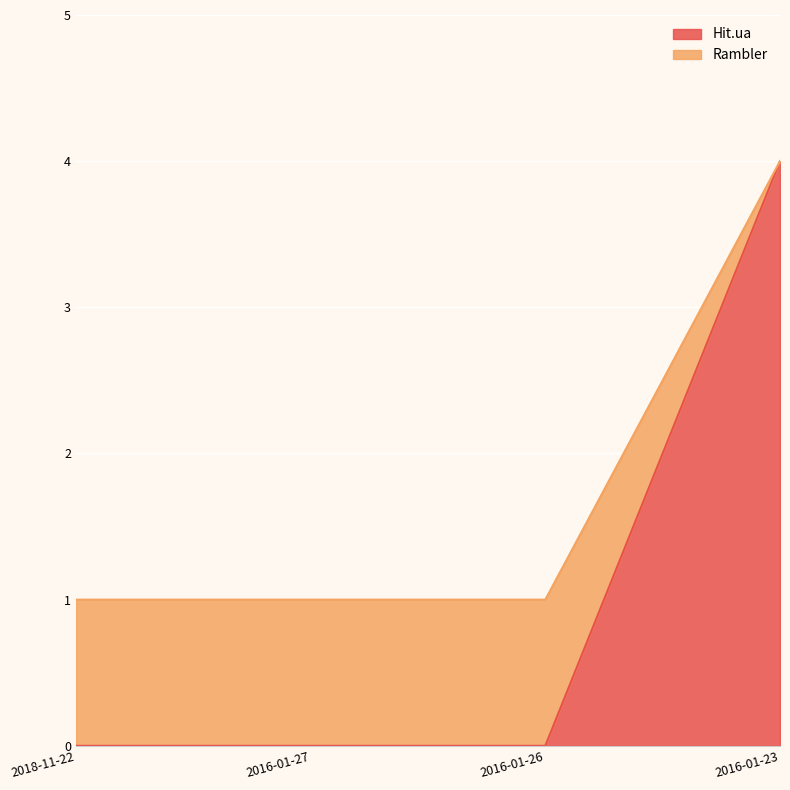

What is the approximate value of Rambler at 2016-01-26?

1